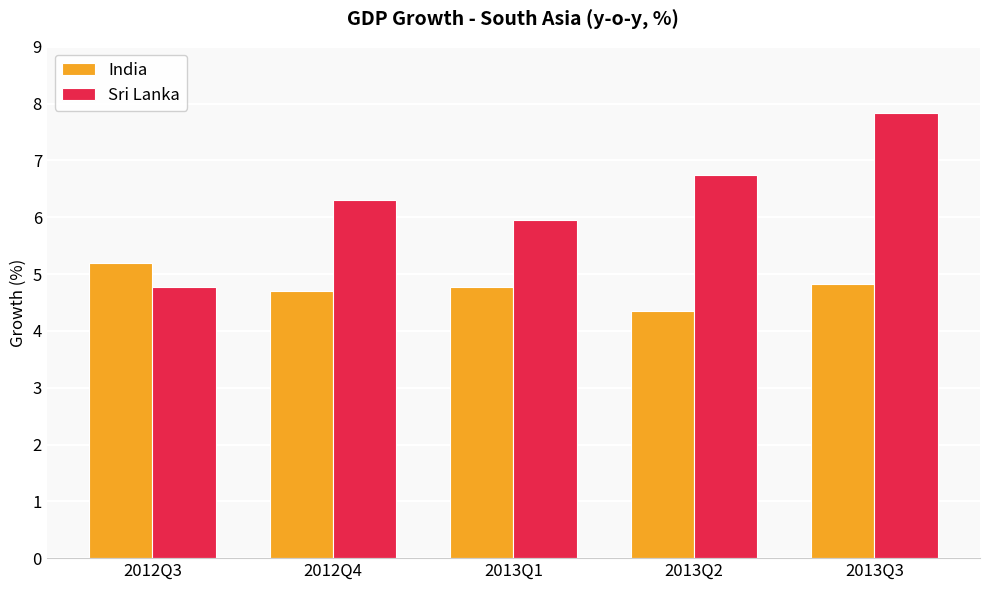

Is the value of India at 2013Q2 greater than the value of Sri Lanka at 2013Q2?

No